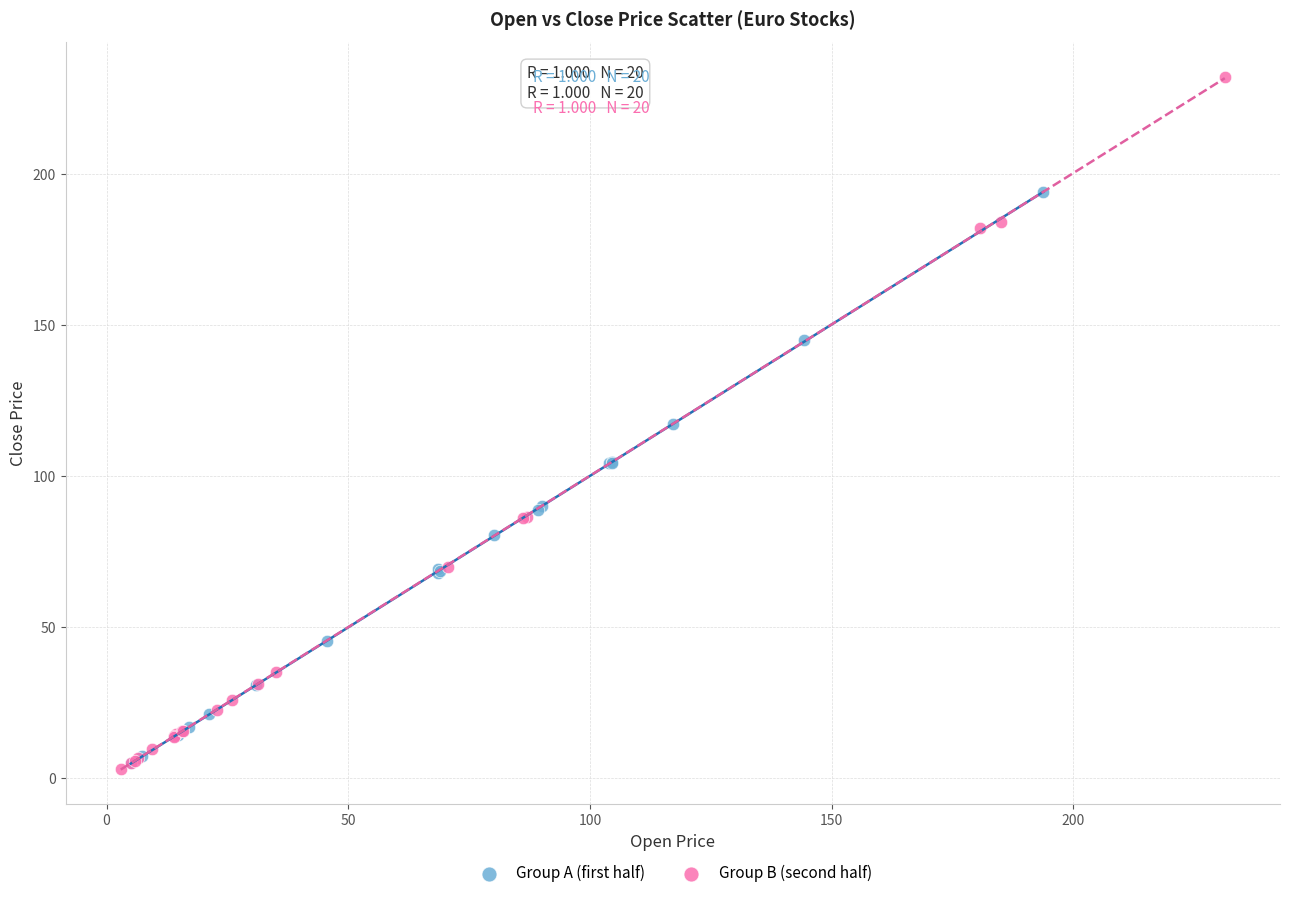

Which series reaches the maximum Y coordinate?

Group B (second half)